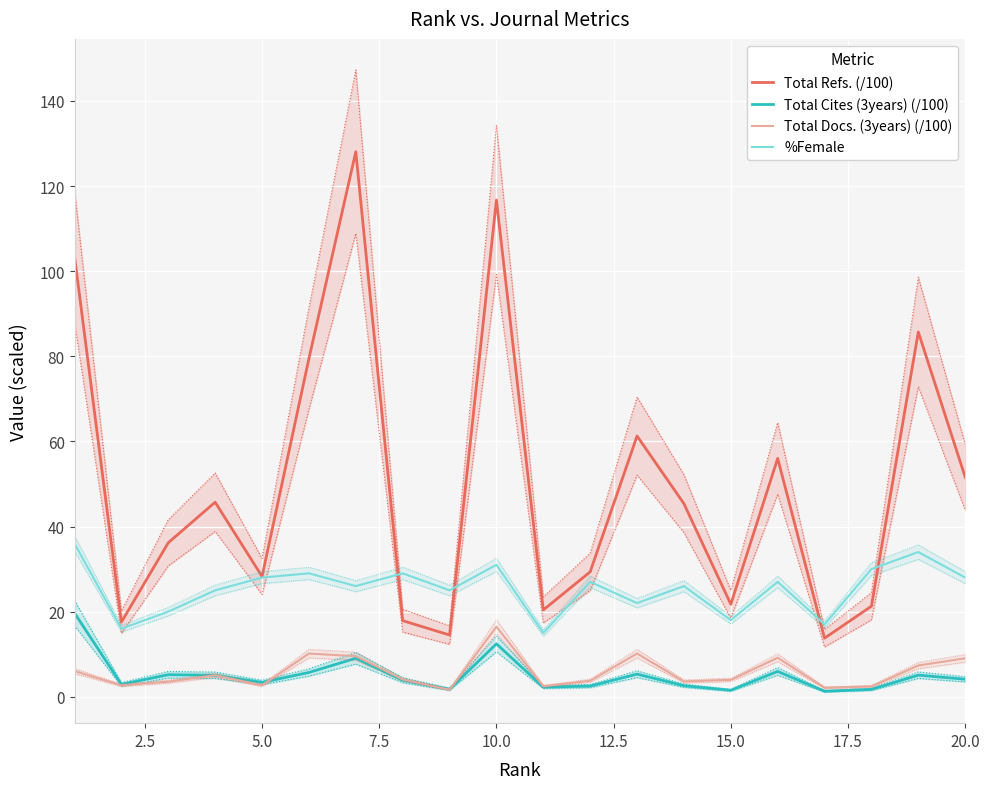

Is this an area chart (filled region under the line)?

No